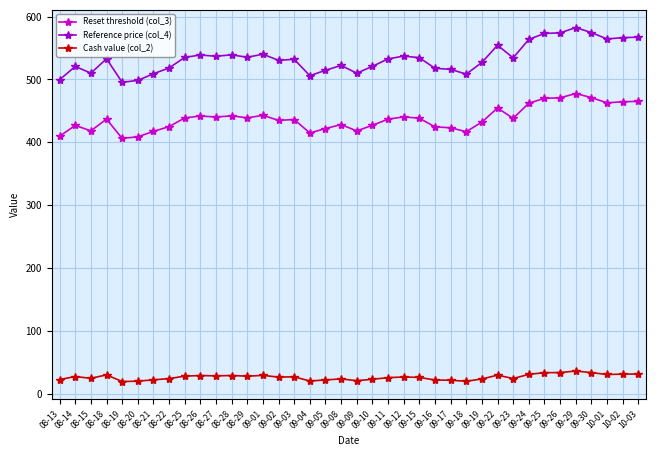

At 09-29, list the series in order from largest to smallest.

Reference price (col_4), Reset threshold (col_3), Cash value (col_2)